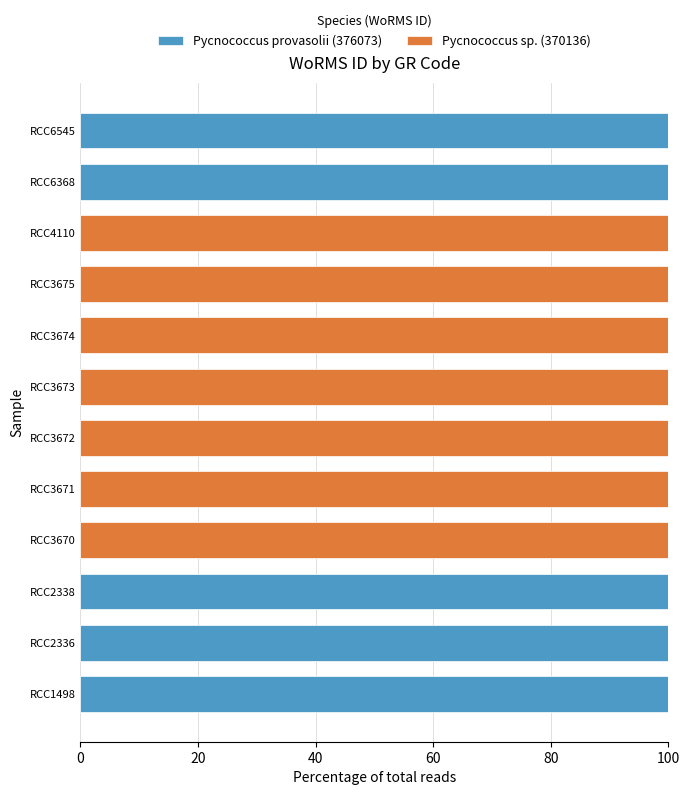

What is the maximum value for Pycnococcus provasolii (376073)?

100